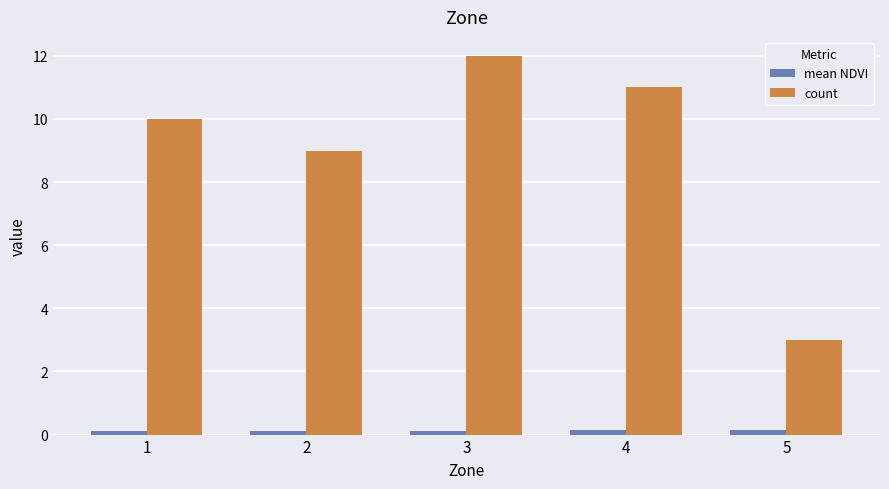

Rank the series by their average value, from highest to lowest.

count, mean NDVI